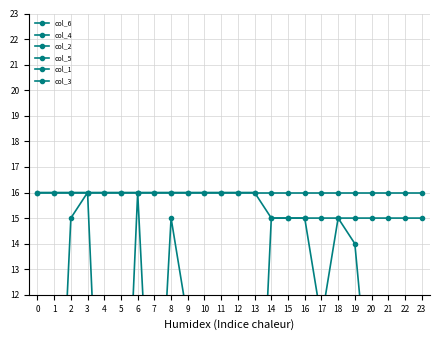

Reading left to right, what are all the values shown in this chart?

col_6: 0=1.0	1=1.0	2=15.0	3=16.0	4=1.0	5=1.0	6=16.0	7=3.0	8=15.0	9=11.0	10=1.0	11=1.0	12=1.0	13=1.0	14=15.0	15=15.0	16=15.0	17=11.0	18=15.0	19=14.0	20=7.0	21=3.0	22=1.0	23=1.0
col_4: 0=16.0	1=16.0	2=16.0	3=16.0	4=16.0	5=16.0	6=16.0	7=16.0	8=16.0	9=16.0	10=16.0	11=16.0	12=16.0	13=16.0	14=16.0	15=16.0	16=16.0	17=16.0	18=16.0	19=16.0	20=16.0	21=16.0	22=16.0	23=16.0
col_2: 0=16.0	1=16.0	2=16.0	3=16.0	4=16.0	5=16.0	6=16.0	7=16.0	8=16.0	9=16.0	10=16.0	11=16.0	12=16.0	13=16.0	14=15.0	15=15.0	16=15.0	17=15.0	18=15.0	19=15.0	20=15.0	21=15.0	22=15.0	23=15.0
col_5: 0=0.1	1=0.1	2=0.4	3=0.5	4=0.1	5=0.1	6=0.1	7=0.5	8=0.3	9=0.6	10=0.3	11=0.3	12=0.3	13=0.1	14=0.0	15=0.1	16=0.1	17=0.0	18=0.3	19=0.1	20=0.6	21=0.1	22=0.1	23=0.0
col_1: 0=0.0	1=0.0	2=0.0	3=0.0	4=0.0	5=0.0	6=0.0	7=0.0	8=0.0	9=0.0	10=0.0	11=0.0	12=0.0	13=0.0	14=0.0	15=0.0	16=0.0	17=0.0	18=0.0	19=0.0	20=0.0	21=0.0	22=0.0	23=0.0
col_3: 0=0.0	1=0.0	2=0.0	3=0.0	4=0.0	5=0.0	6=0.0	7=0.0	8=0.0	9=0.0	10=0.0	11=0.0	12=0.0	13=0.0	14=0.0	15=0.0	16=0.0	17=0.0	18=0.0	19=0.0	20=0.0	21=0.0	22=0.0	23=0.0